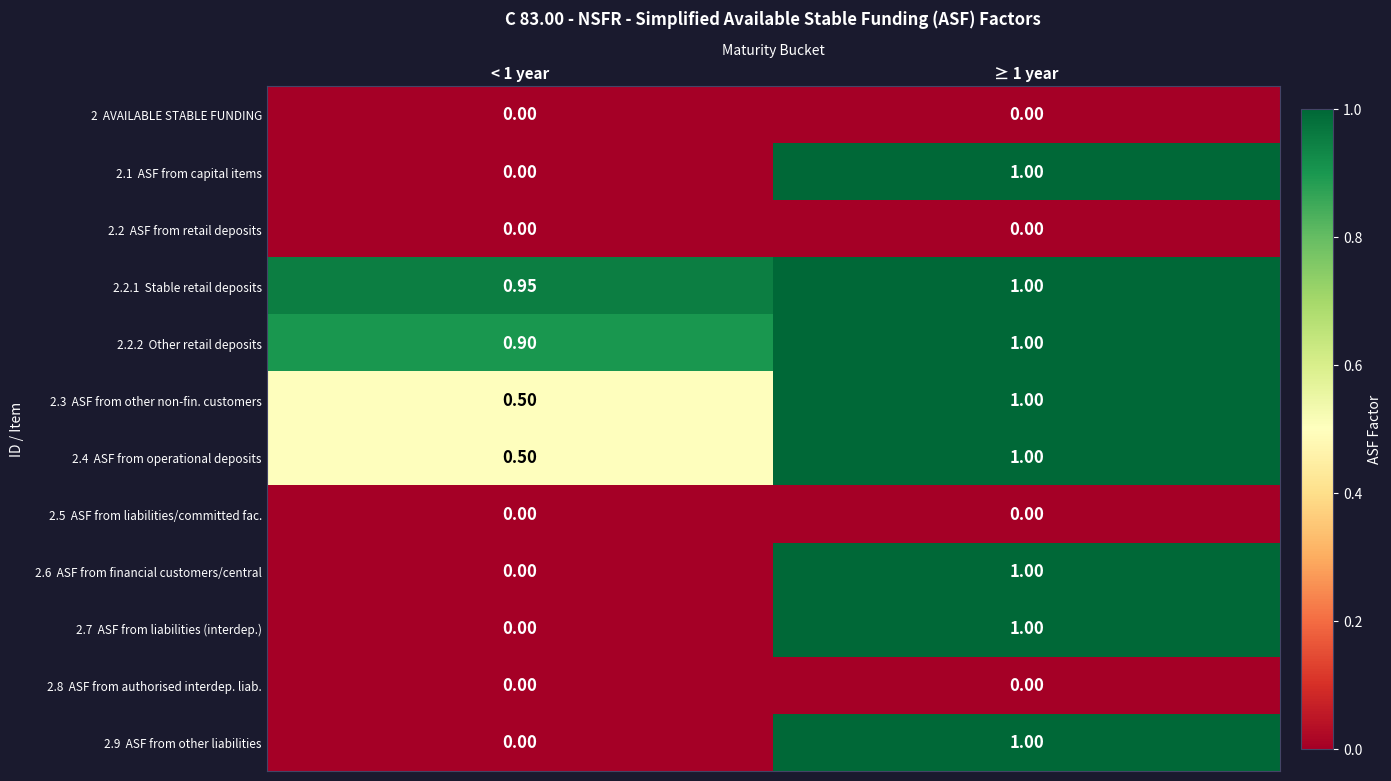

Rank the series by their maximum value, from highest to lowest.

2.1 ASF from capital items, 2.2.1 Stable retail deposits, 2.2.2 Other retail deposits, 2.3 ASF from other non-fin. customers, 2.4 ASF from operational deposits, 2.6 ASF from financial customers/central, 2.7 ASF from liabilities (interdep.), 2.9 ASF from other liabilities, 2 AVAILABLE STABLE FUNDING, 2.2 ASF from retail deposits, 2.5 ASF from liabilities/committed fac., 2.8 ASF from authorised interdep. liab.